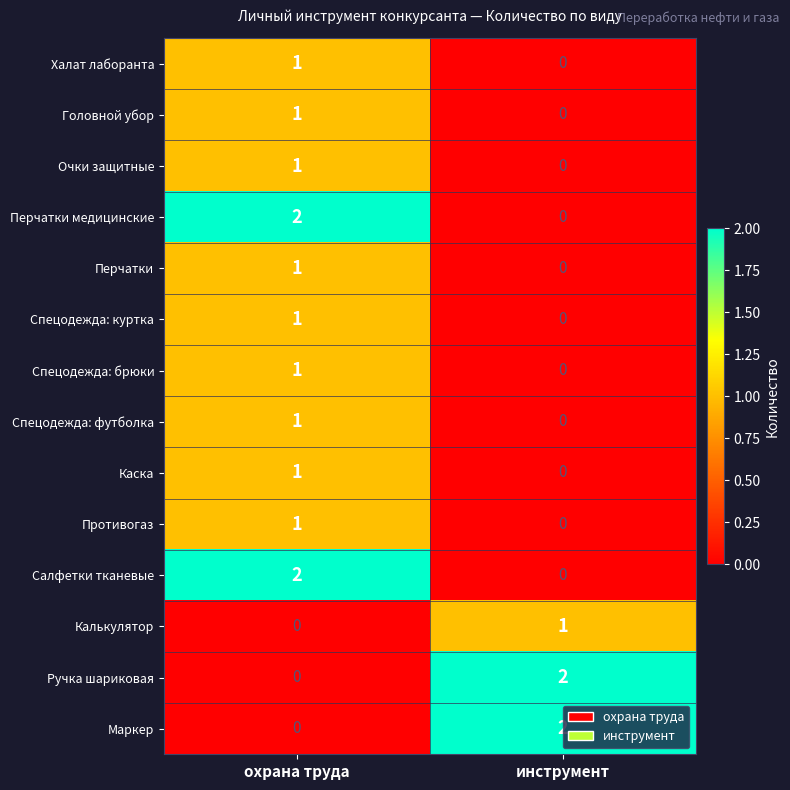

Rank the categories by Ручка шариковая value from lowest to highest.

охрана труда, инструмент